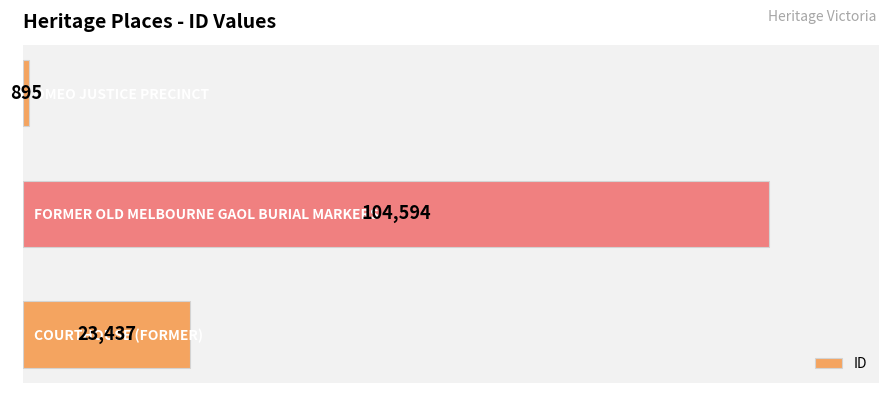

What is the sum of the values at COURTHOUSE (FORMER) and FORMER OLD MELBOURNE GAOL BURIAL MARKERS?

128031